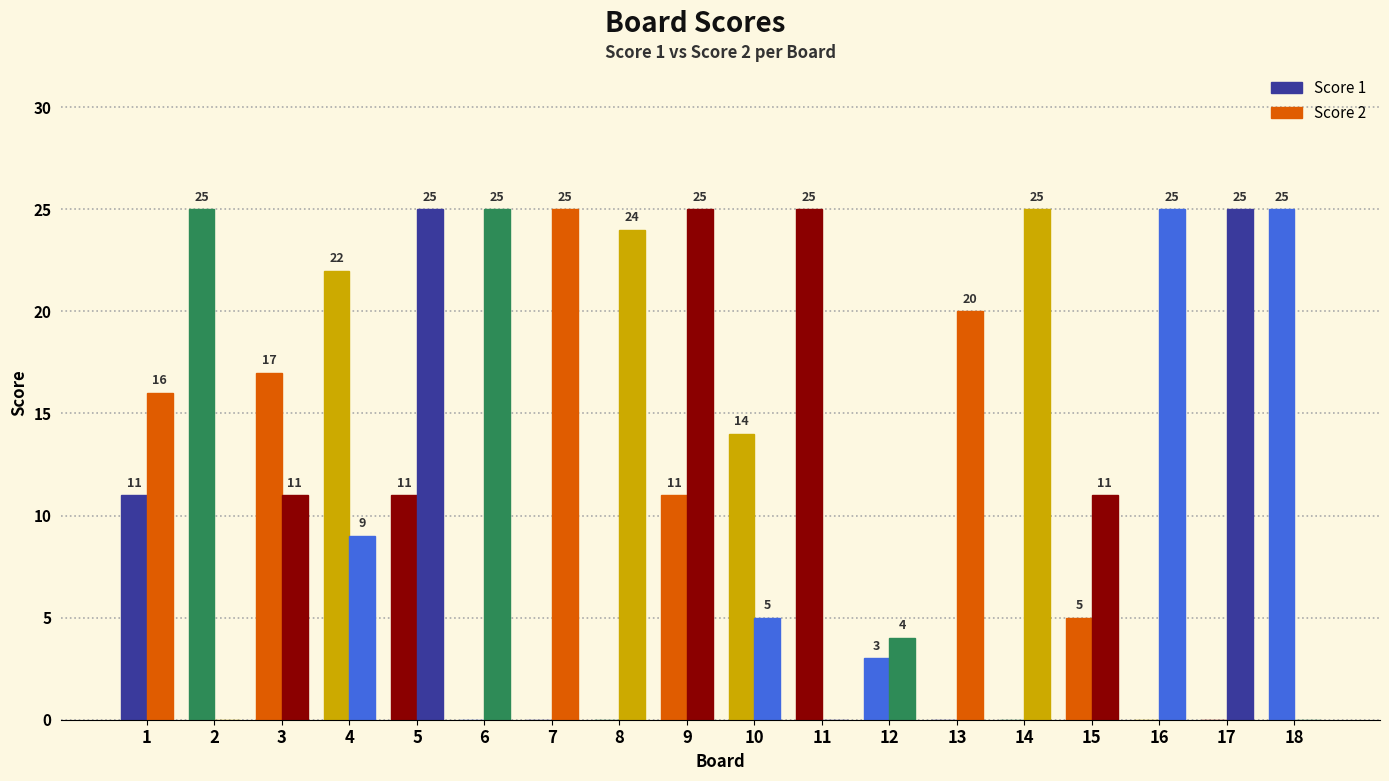

Rank the series by their average value, from highest to lowest.

Score 2, Score 1